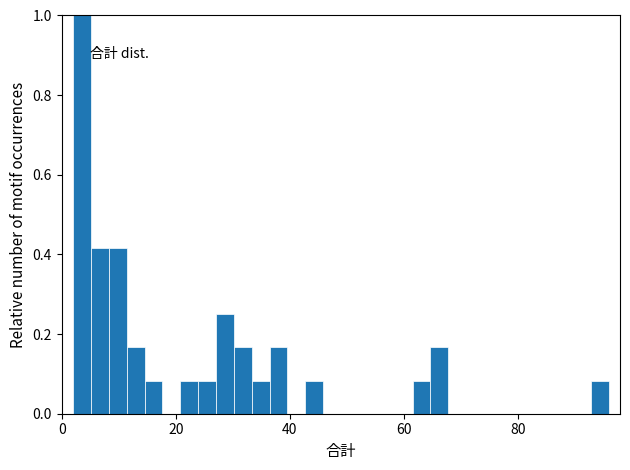

Around what value on the x-axis is the tallest bar? Give the approximate position of its centre, as read against the axis.

4